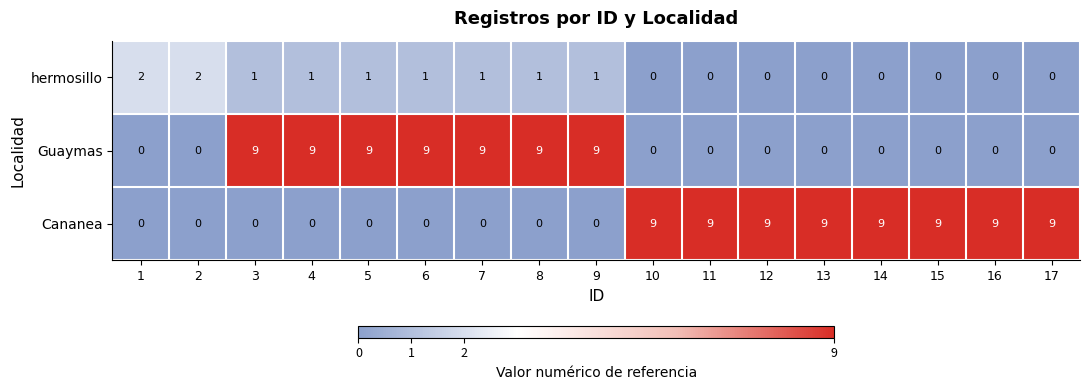

What is the greatest value displayed?

9